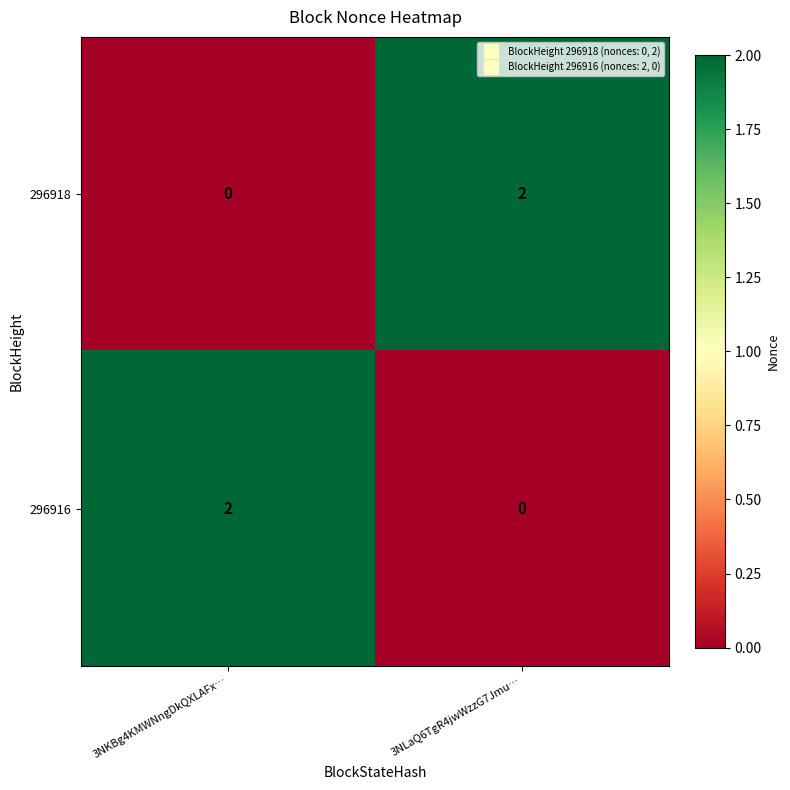

At which label is 296918 closest to 1?

3NKBg4KMWNngDkQXLAFx…